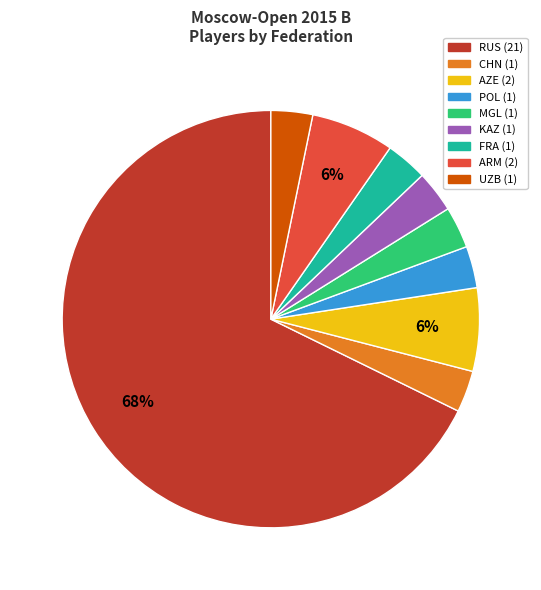

Which category has the biggest portion of the pie?

RUS